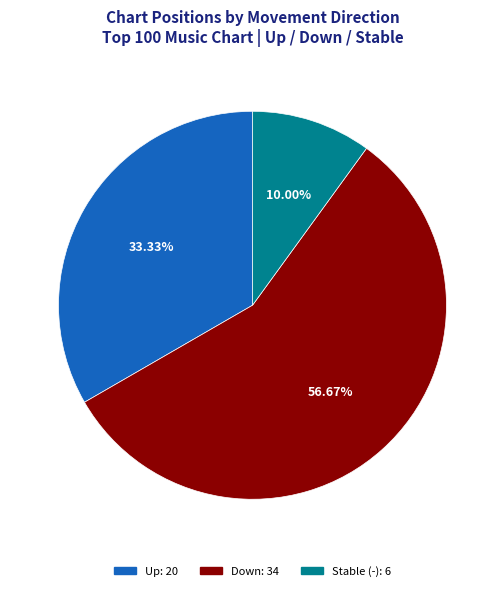

Is there any slice that represents more than half of the pie?

Yes